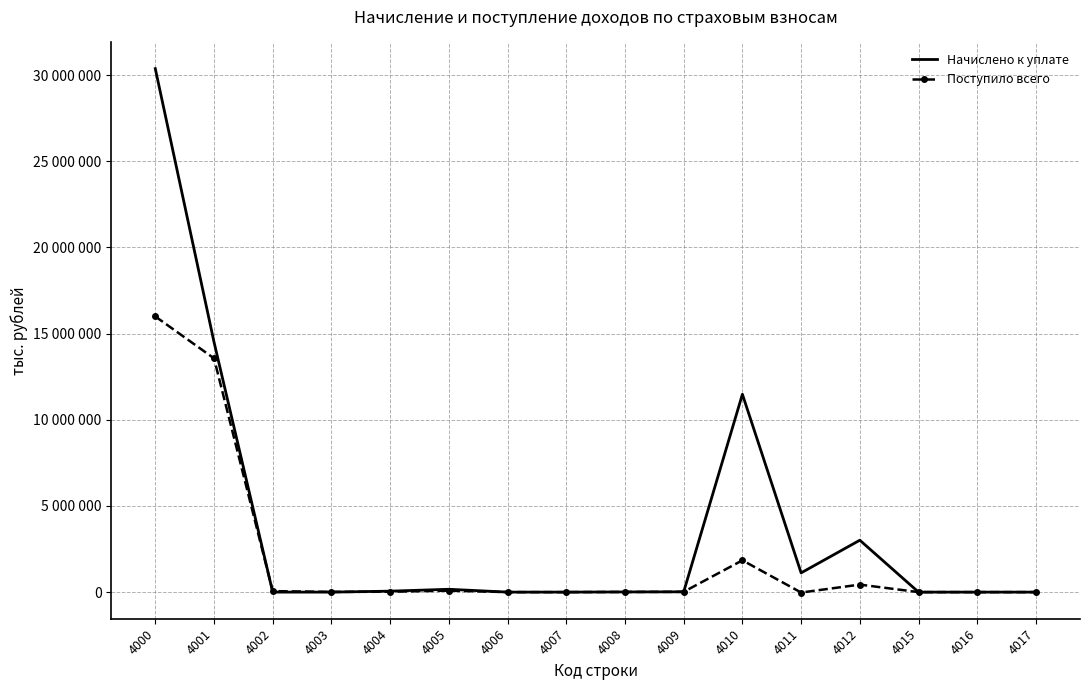

List the labels in order of Начислено к уплате value, largest first.

4000, 4001, 4010, 4012, 4011, 4005, 4004, 4009, 4008, 4002, 4006, 4015, 4017, 4016, 4003, 4007